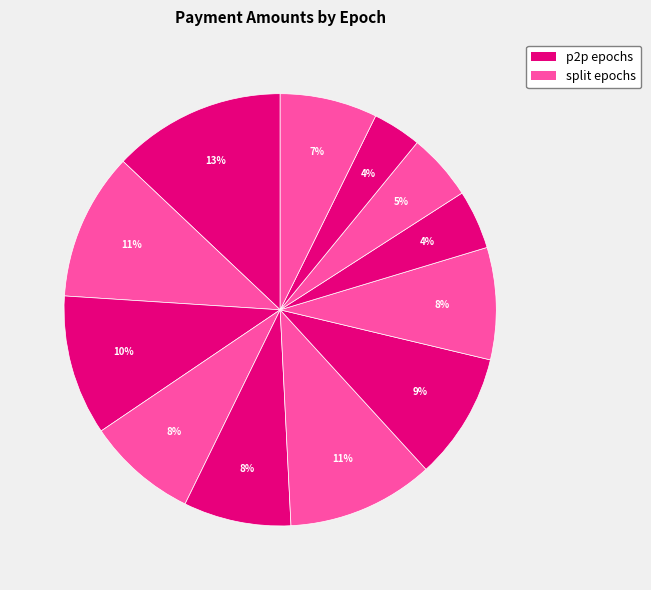

How many slices are in this pie chart?

12